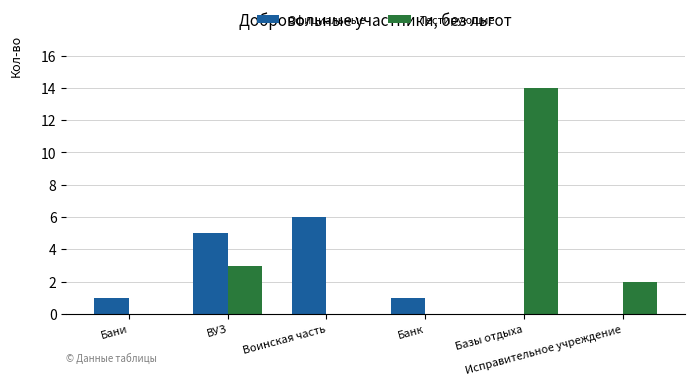

What is the total value across all series at Банк?

1